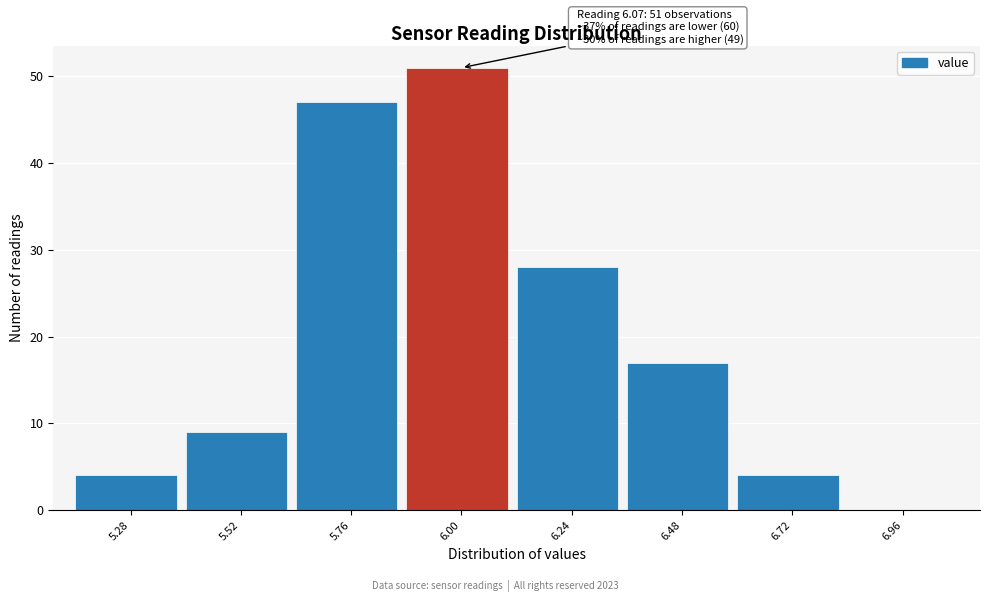

Reading right to left, what are all the values shown in this chart?

6.96=0	6.72=4	6.48=17	6.24=28	6.00=51	5.76=47	5.52=9	5.28=4